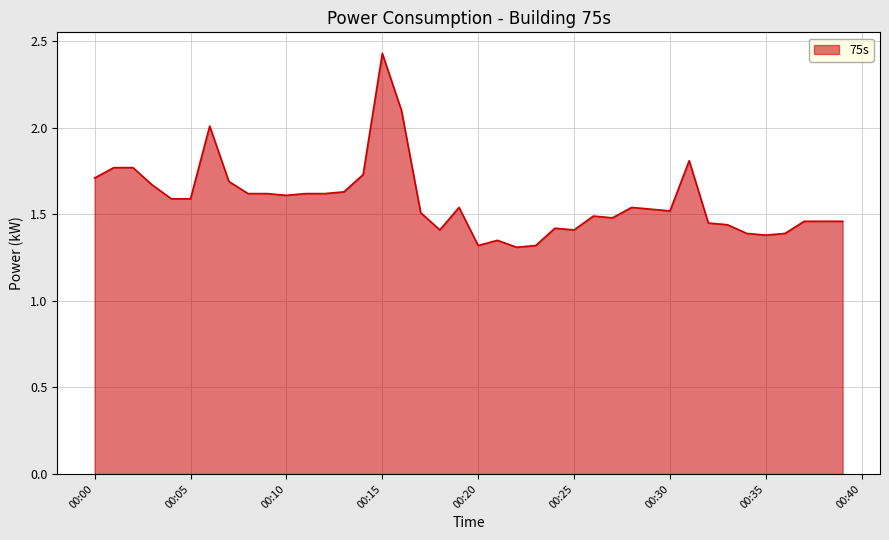

What is the minimum value shown in the chart?

1.3